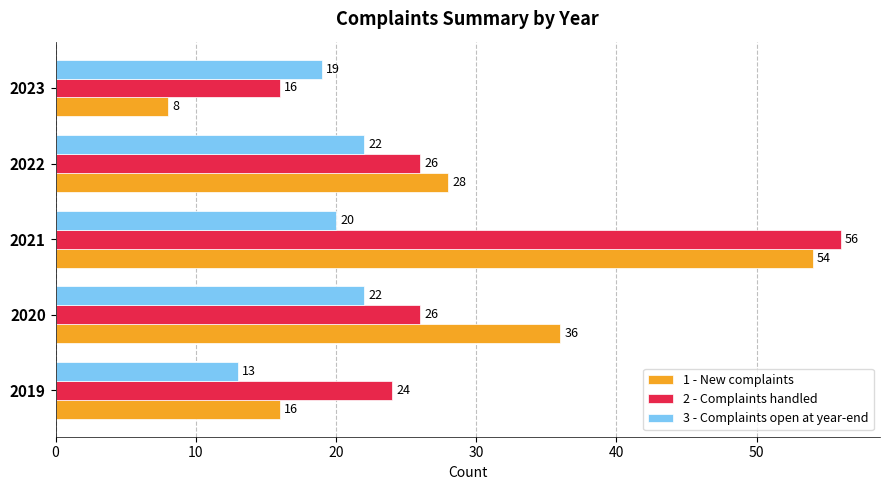

Which series has the largest total across all categories?

2 - Complaints handled